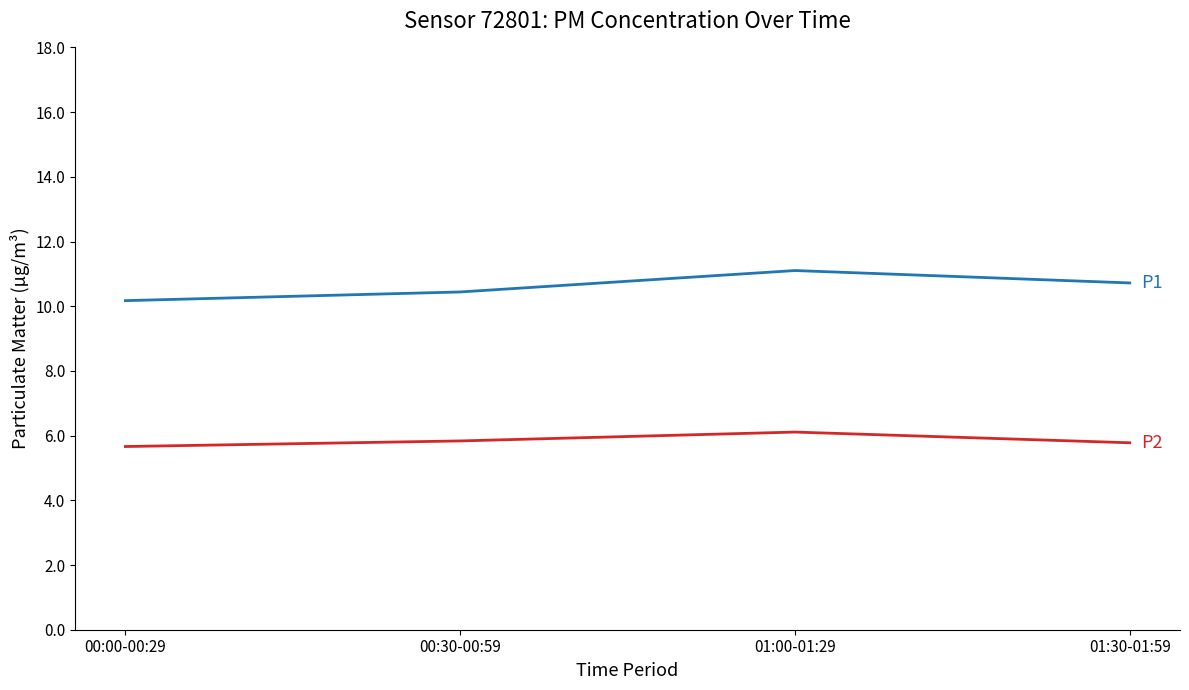

What is the difference between the highest and lowest values at 01:00-01:29?

5.0